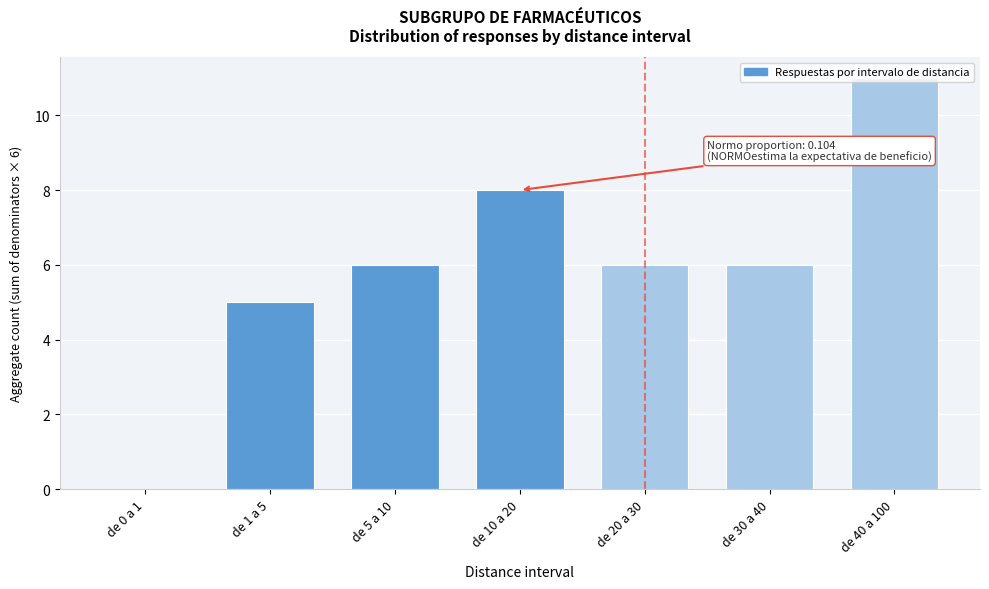

Between de 10 a 20 and de 30 a 40, which is larger?

de 10 a 20